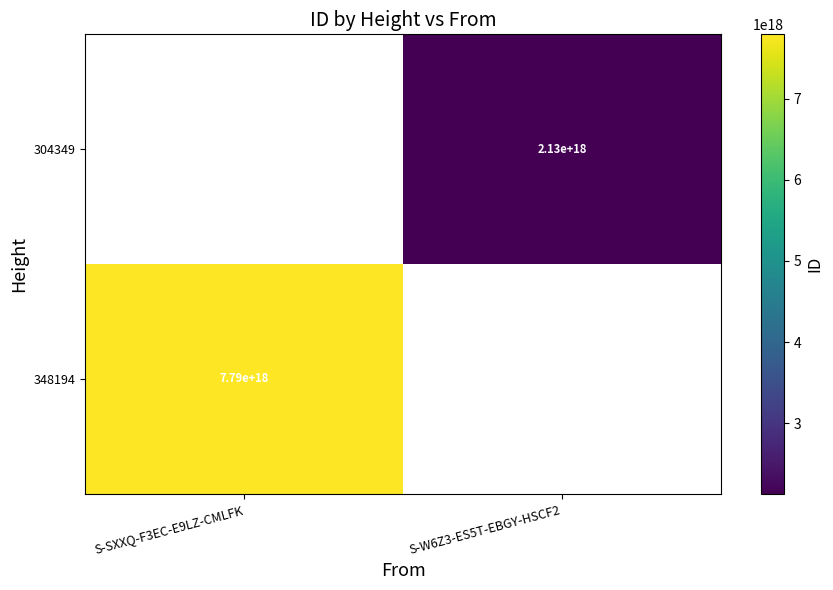

Which has a higher value, S-W6Z3-ES5T-EBGY-HSCF2 or S-SXXQ-F3EC-E9LZ-CMLFK?

S-SXXQ-F3EC-E9LZ-CMLFK